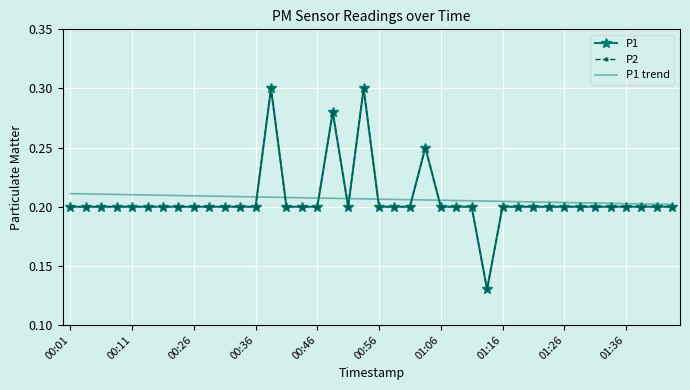

Which series has the largest total across all categories?

P1